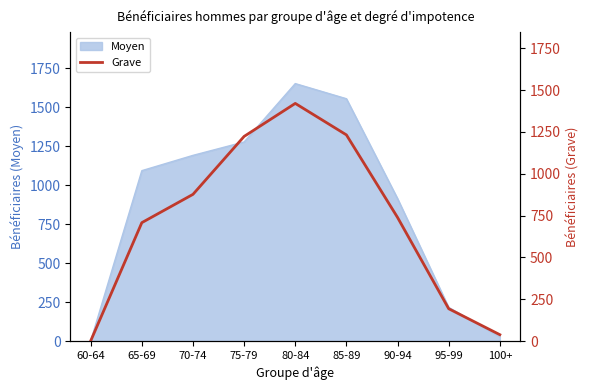

Reading right to left, what are all the values shown in this chart?

39	194	739	1232	1420	1223	877	708	2